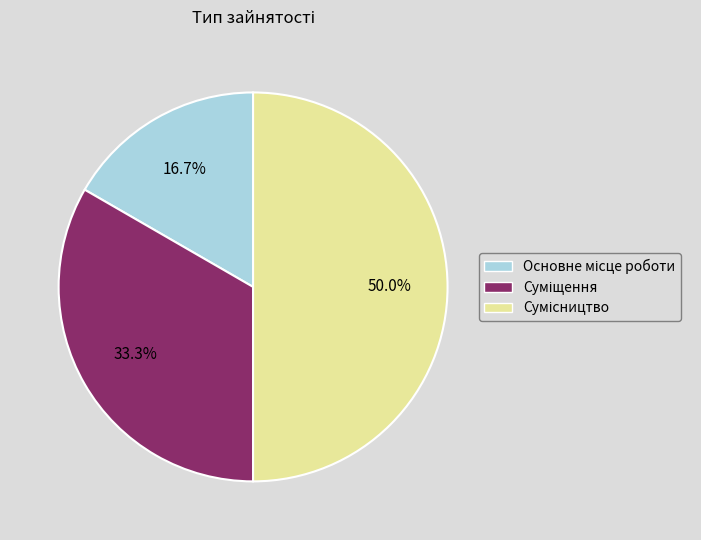

How many segments does this pie chart have?

3